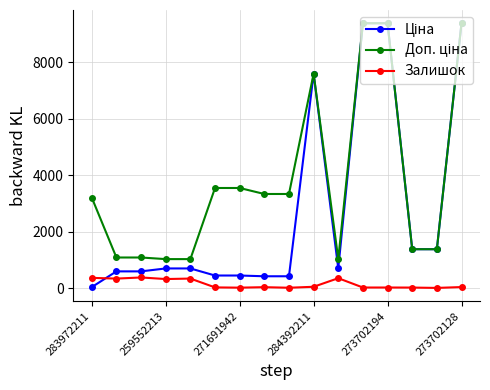

What is the value of the Залишок point at the 2nd from the left?

334.0